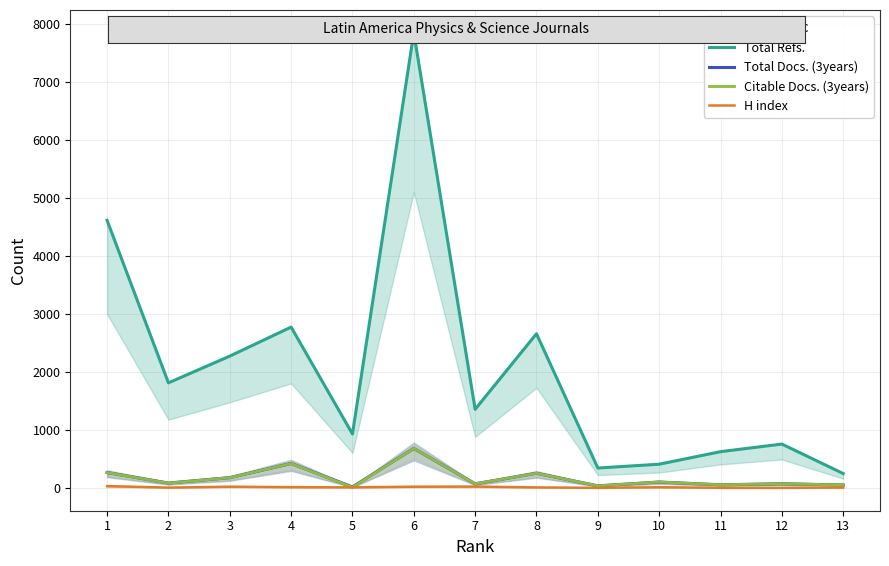

Does the chart display data point markers on the line(s)?

No